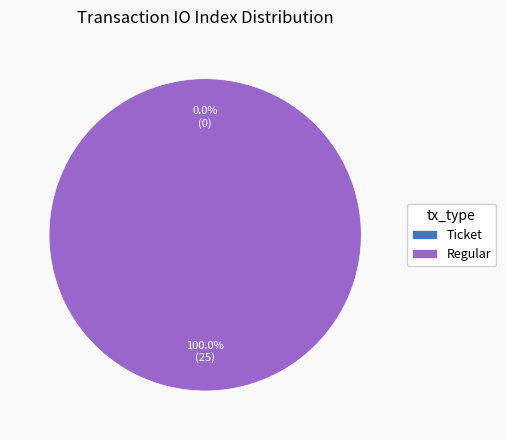

To the nearest percent, what is the difference between the largest and smallest slice percentages?

100%